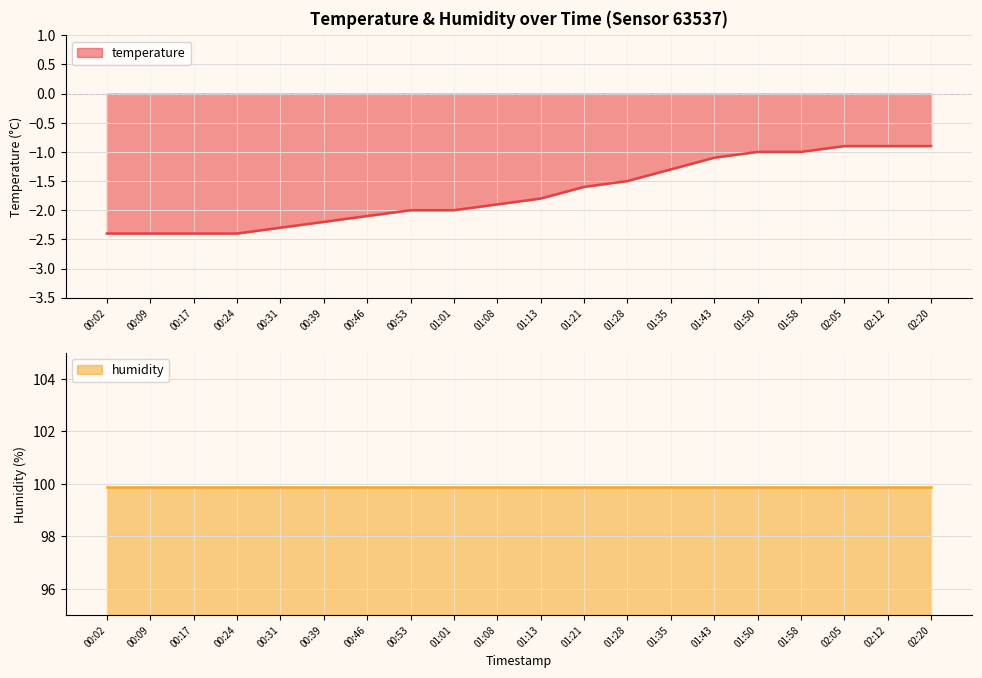

List the labels in order of value, smallest first.

00:02, 00:09, 00:17, 00:24, 00:31, 00:39, 00:46, 00:53, 01:01, 01:08, 01:13, 01:21, 01:28, 01:35, 01:43, 01:50, 01:58, 02:05, 02:12, 02:20